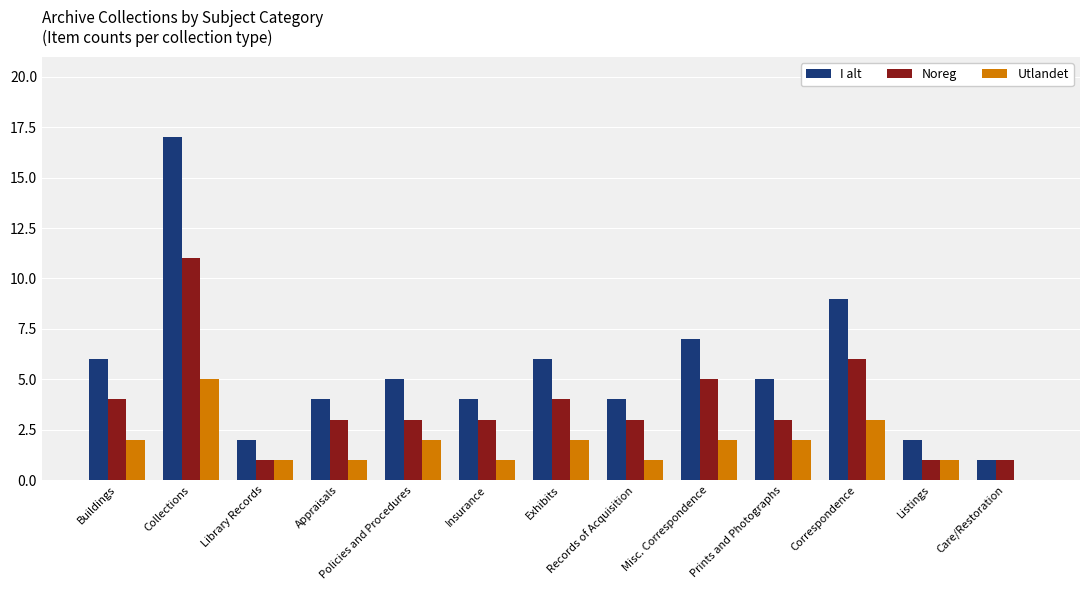

Is the value of Utlandet at Insurance greater than the value of I alt at Records of Acquisition?

No